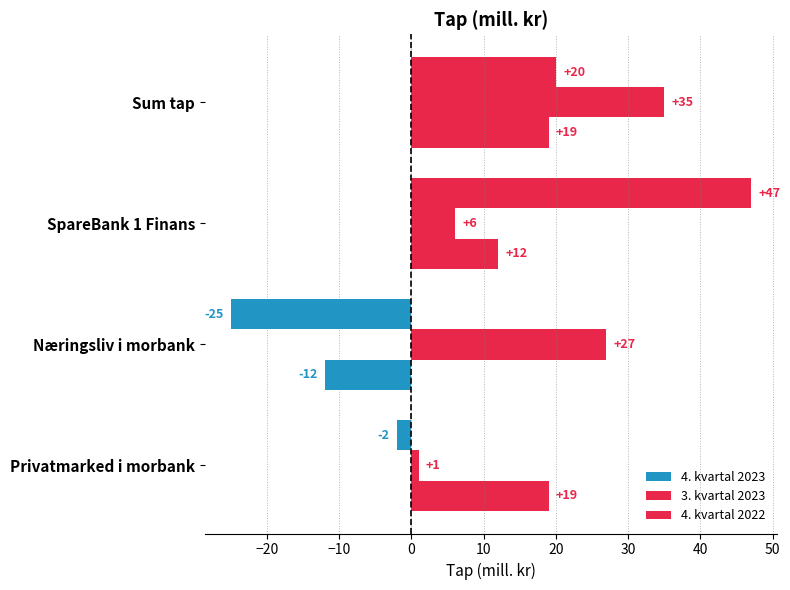

Count the number of data series in this chart.

3